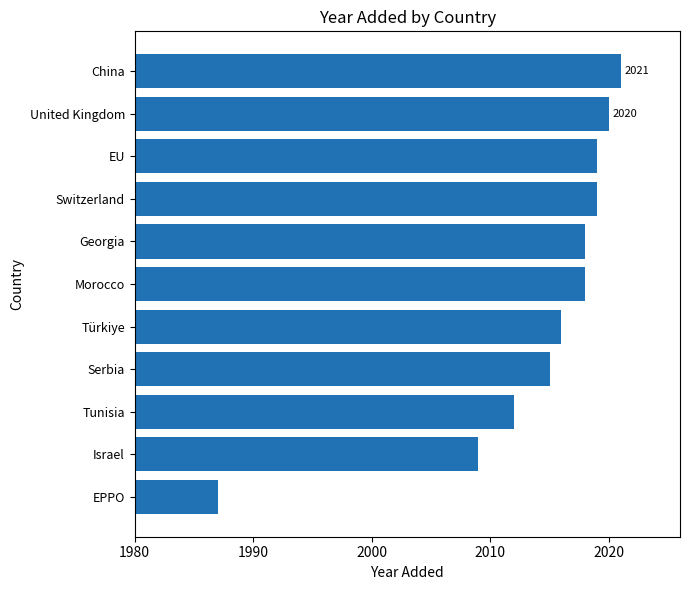

The value at Türkiye is 462. True or false?

False